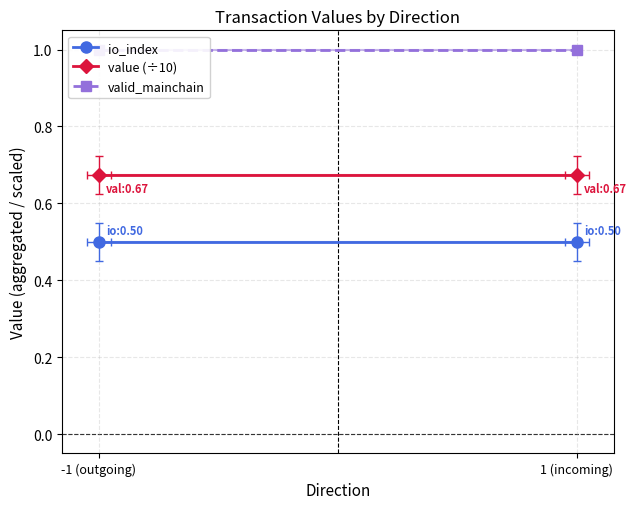

True or false: valid_mainchain has a value of 1.4 at -1 (outgoing).

False